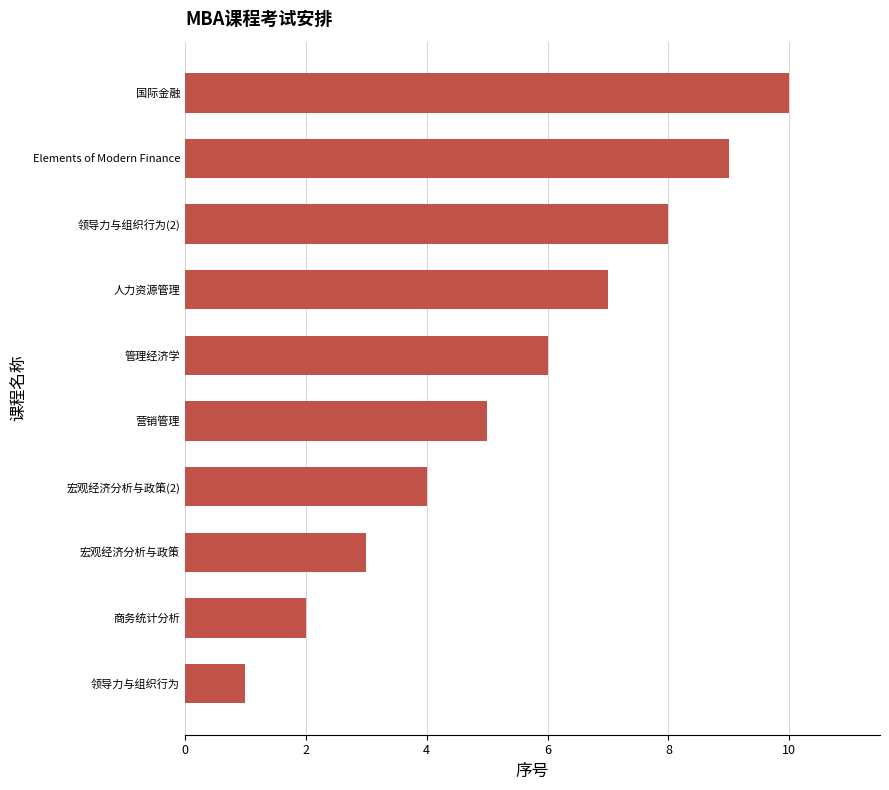

What is the change in value from 商务统计分析 to 人力资源管理?

+5